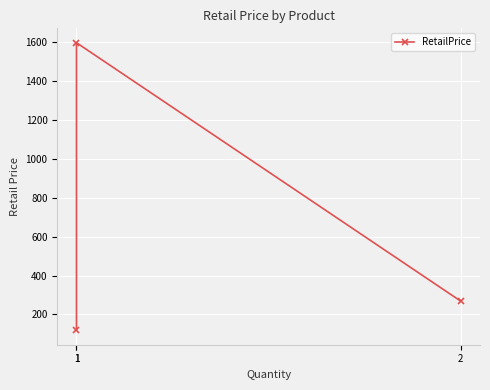

How many series are shown in this chart?

1